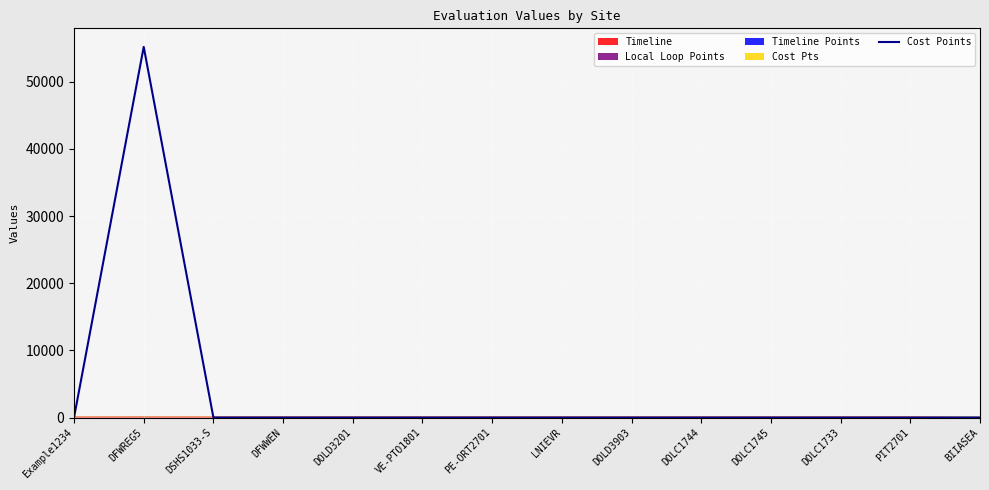

What is the sum of all values?

55200